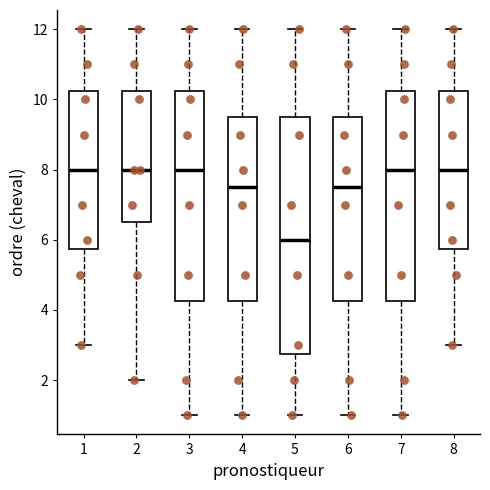

Where does the upper whisker of the box at x = 8 end on the y-axis? The values are not printed on the chart, so give them approximately, as read against the axis.

12.0